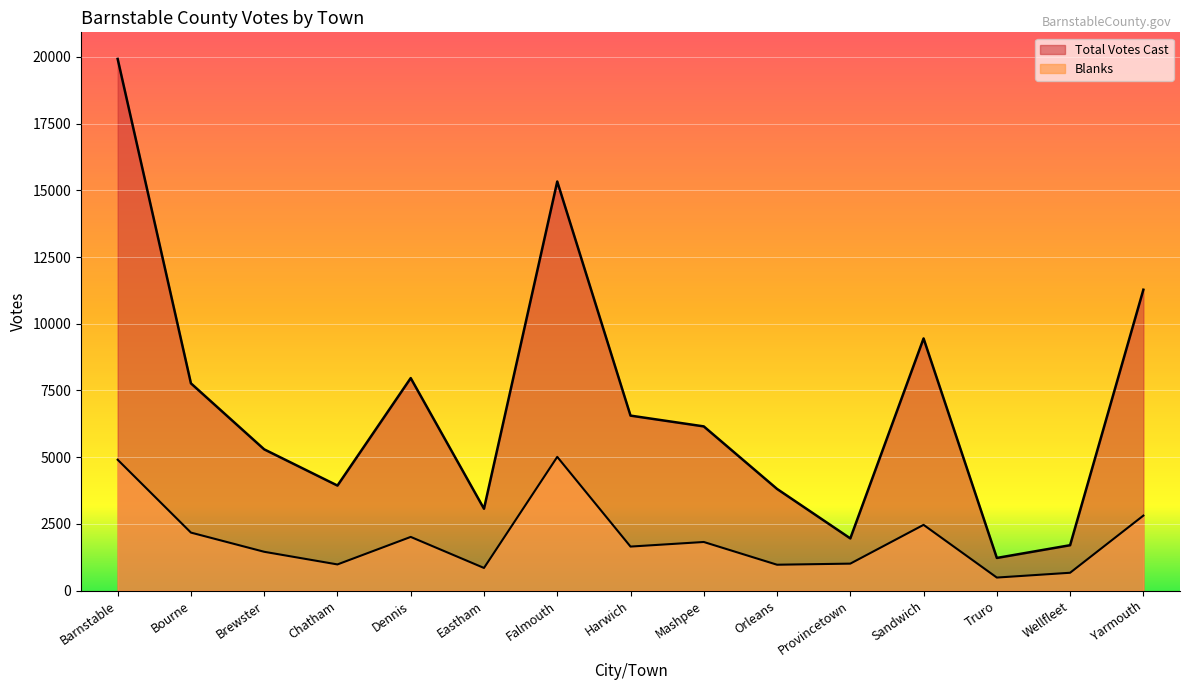

Reading right to left, extract all data points from this chart.

Blanks: 2811	669	489	2464	1011	970	1822	1650	5011	849	2012	981	1455	2174	4904
Total Votes Cast: 11274	1701	1224	9449	1956	3810	6153	6557	15328	3068	7963	3936	5293	7766	19922